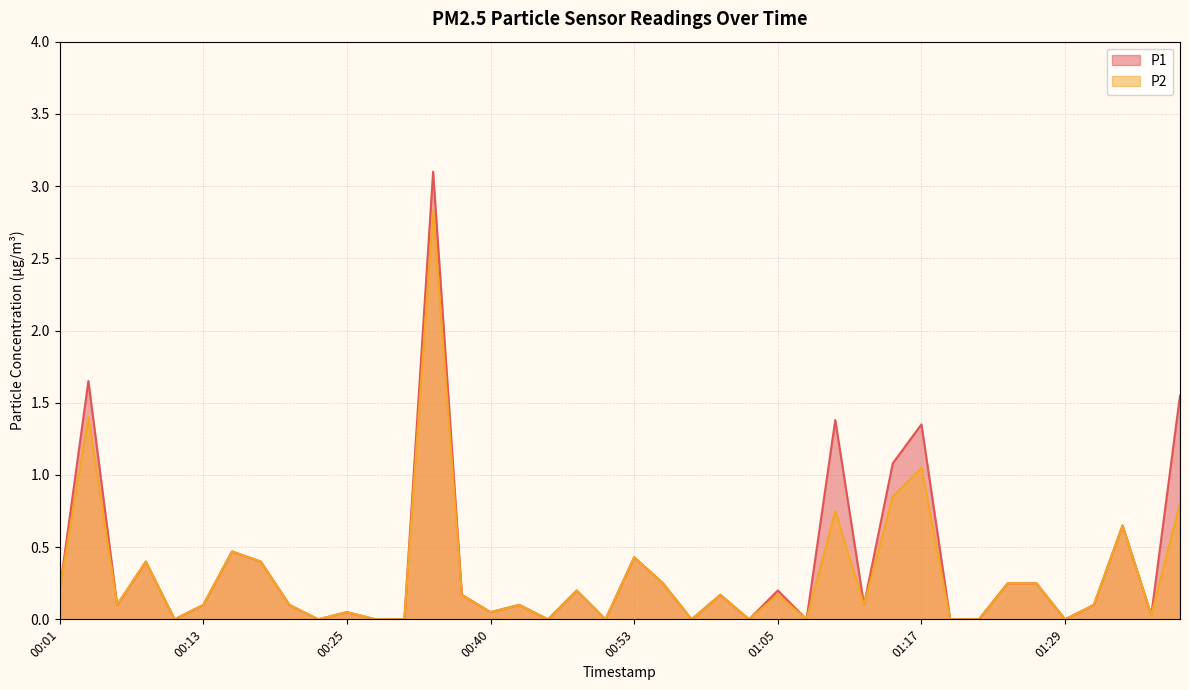

At which category does the chart reach its peak across all series?

00:35